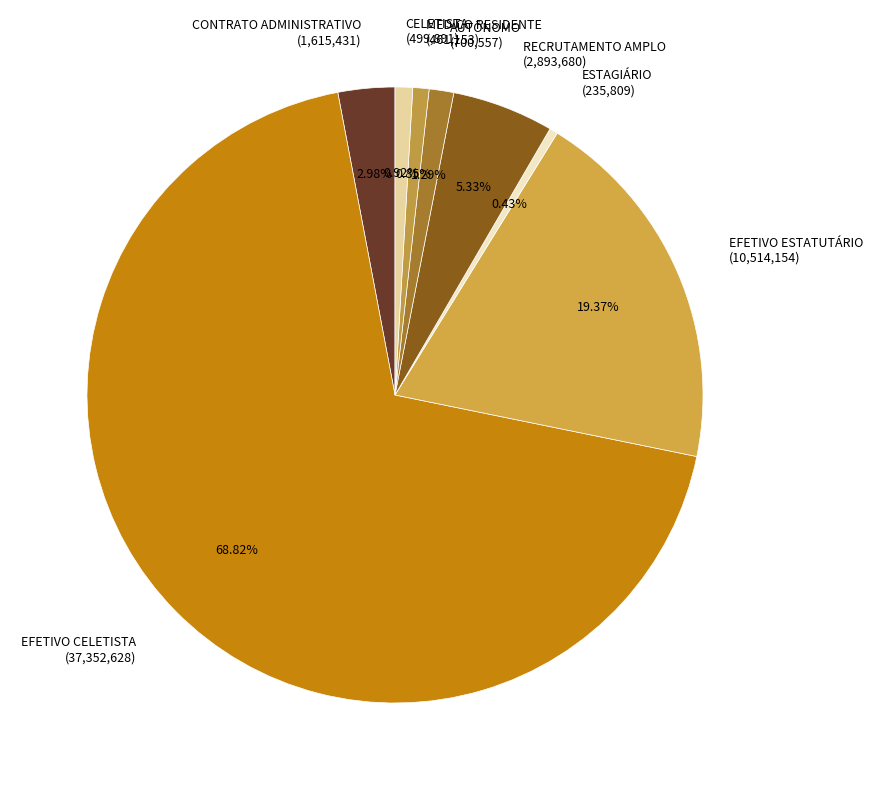

What is the majority slice?

EFETIVO CELETISTA